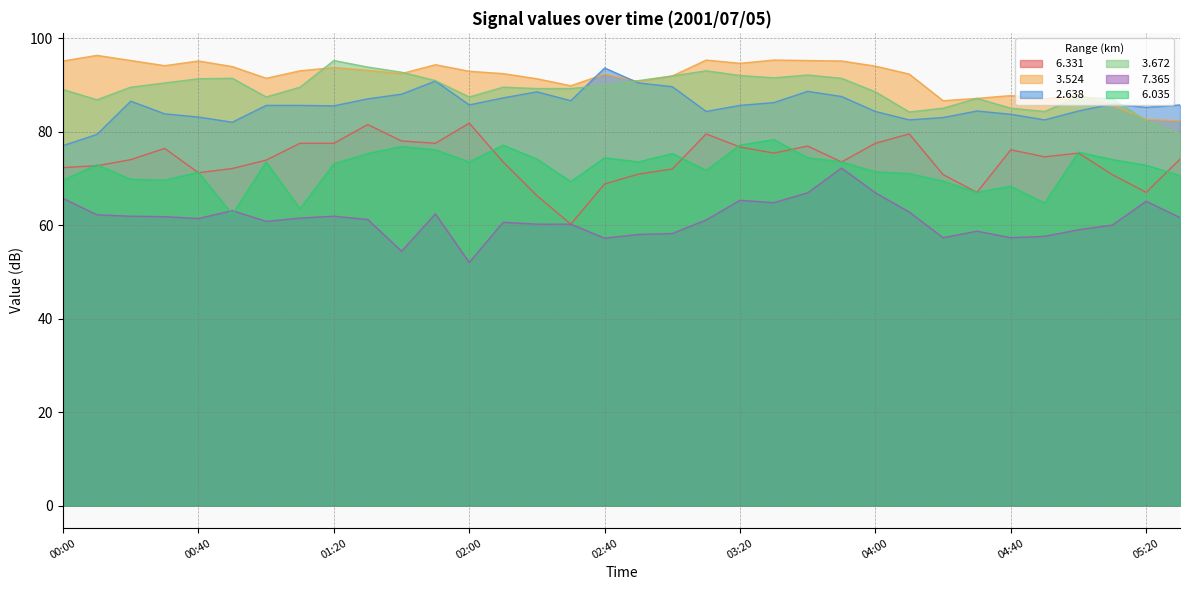

At which label does   2.638 first exceed 85?

00:20